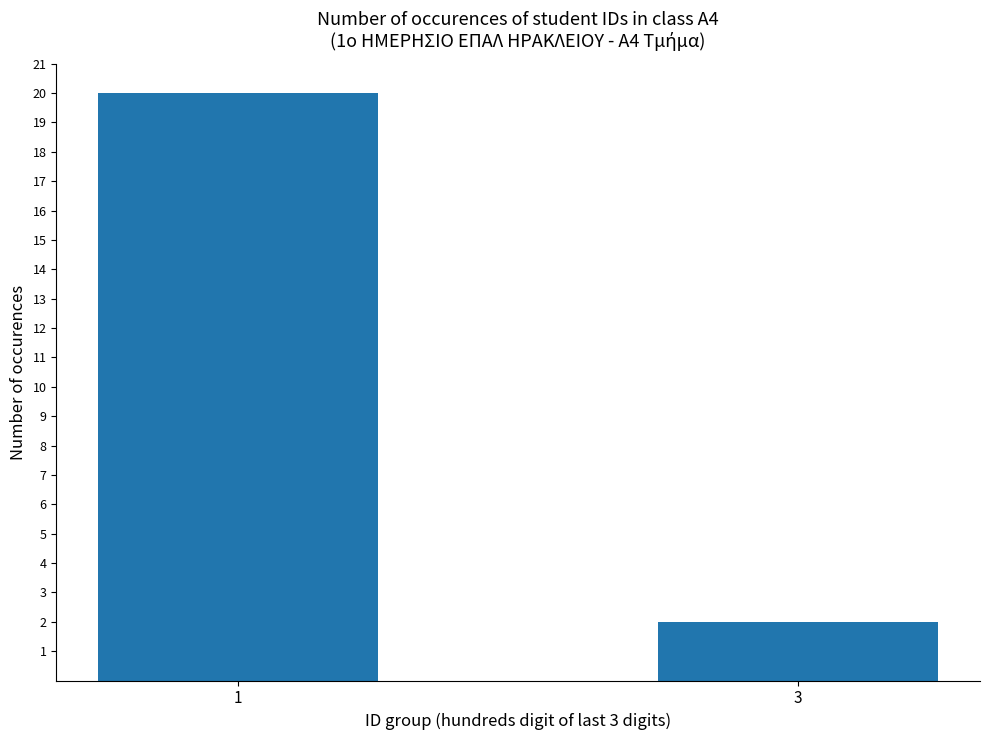

What is the average value?

11